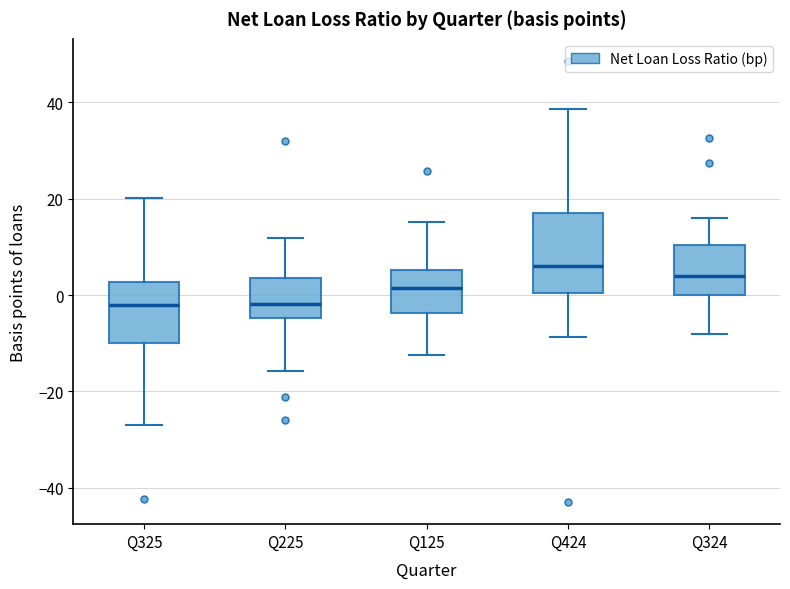

Reading left to right, transcribe this box plot: for each box, give where its median line is, the range the box spans, and where its two whiskers end, as read against the y-axis. The values are not printed on the chart, so give them approximately, as read against the axis.

Q325: median -2, box -10 to 2, whiskers -26 to 20
Q225: median -2, box -4 to 4, whiskers -16 to 12
Q125: median 2, box -4 to 6, whiskers -12 to 16
Q424: median 6, box 0 to 18, whiskers -8 to 38
Q324: median 4, box 0 to 10, whiskers -8 to 16